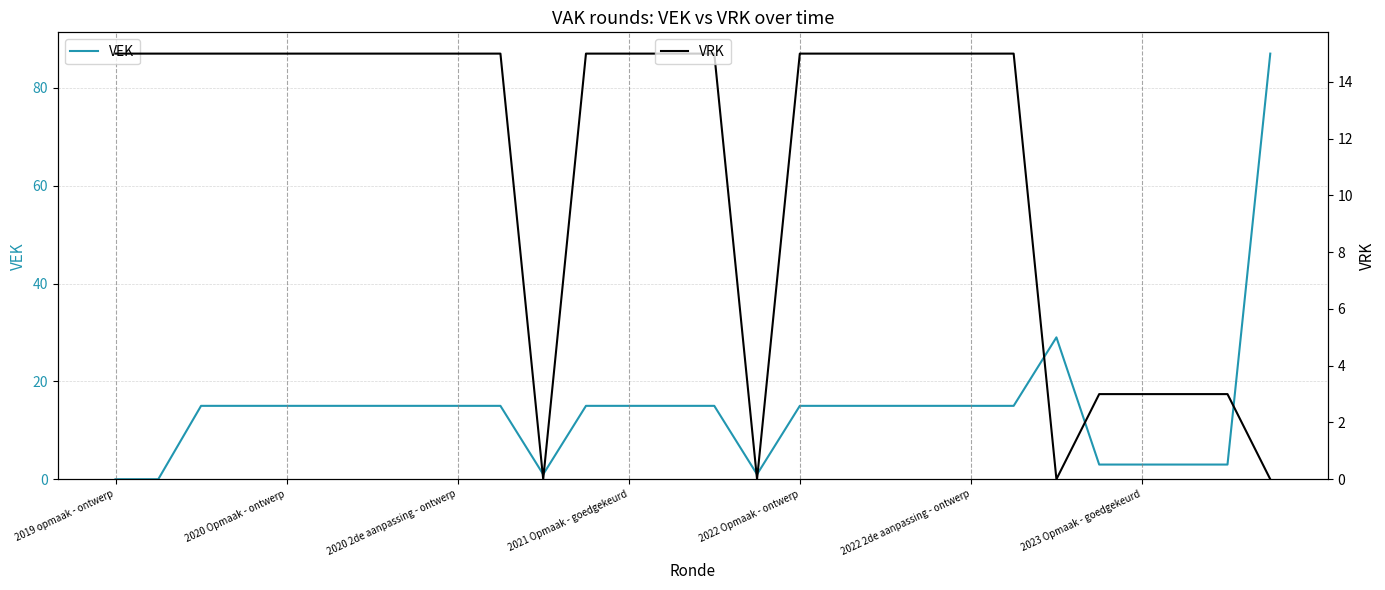

Where is VEK nearest to the value 43?

22